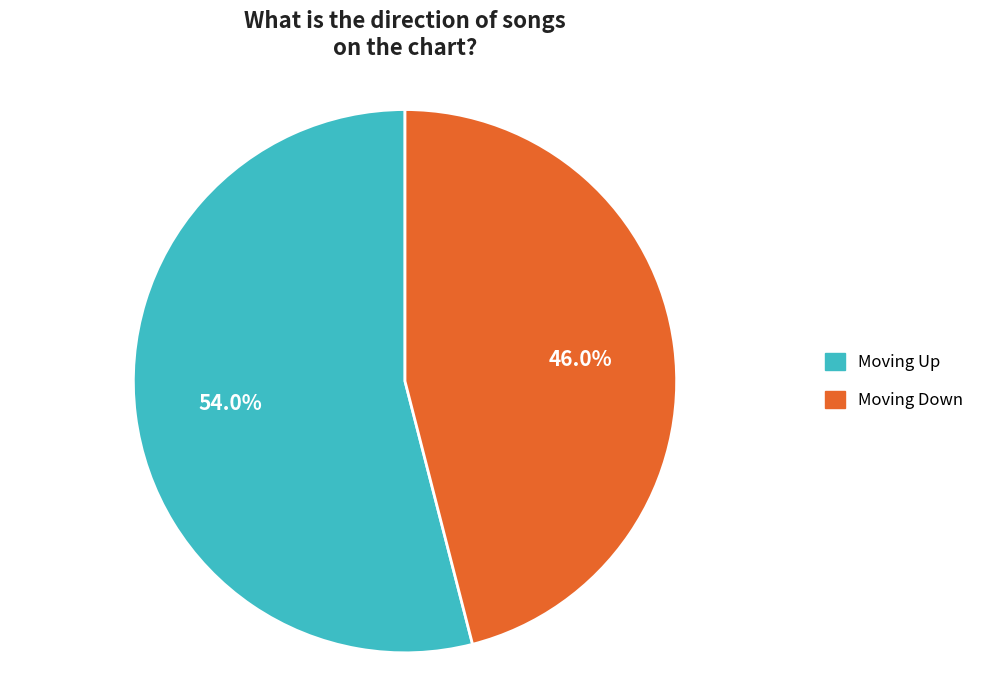

Is there any slice that represents more than half of the pie?

Yes